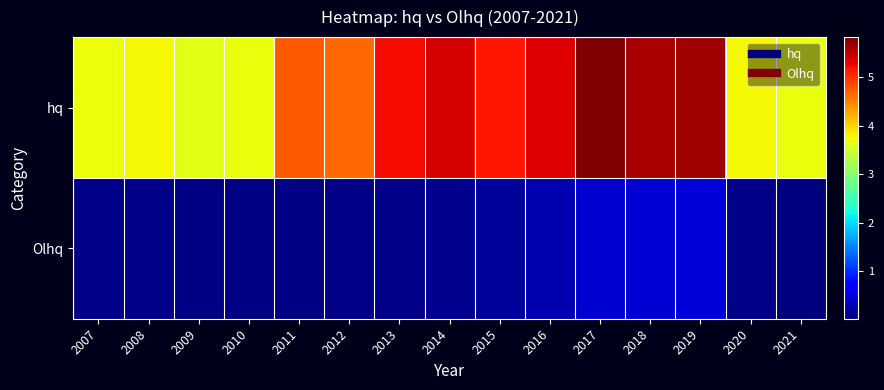

Which label corresponds to the largest value in the chart?

2017